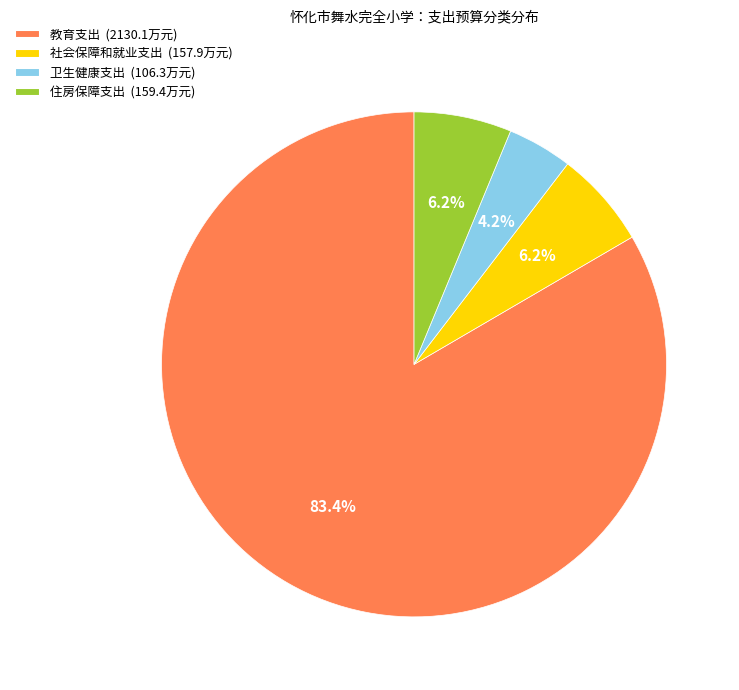

The 社会保障和就业支出 slice represents 15% of the pie. True or false?

False